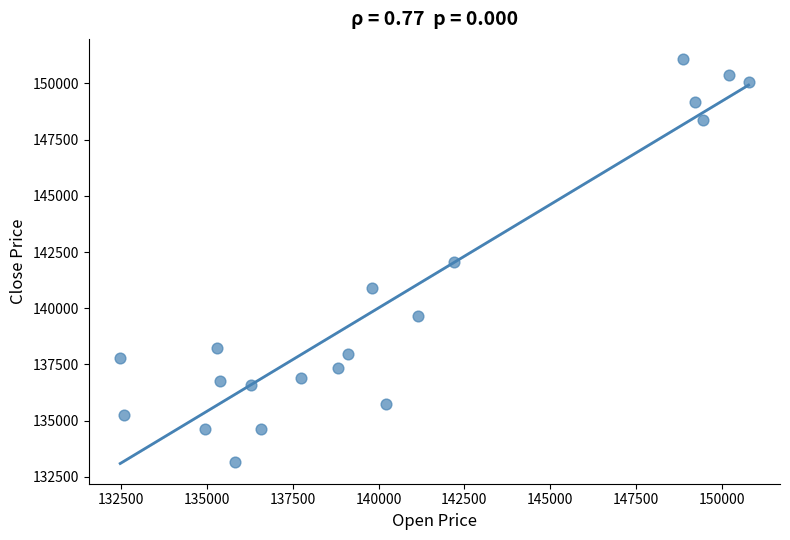

What is the range of Y values (max minus min)?

17917